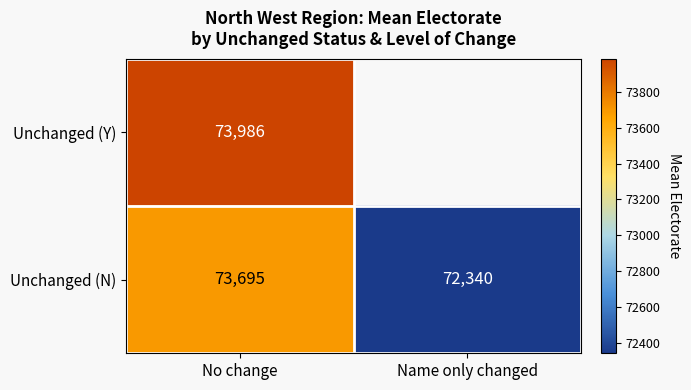

Read the Unchanged (N) value at No change.

73695.0